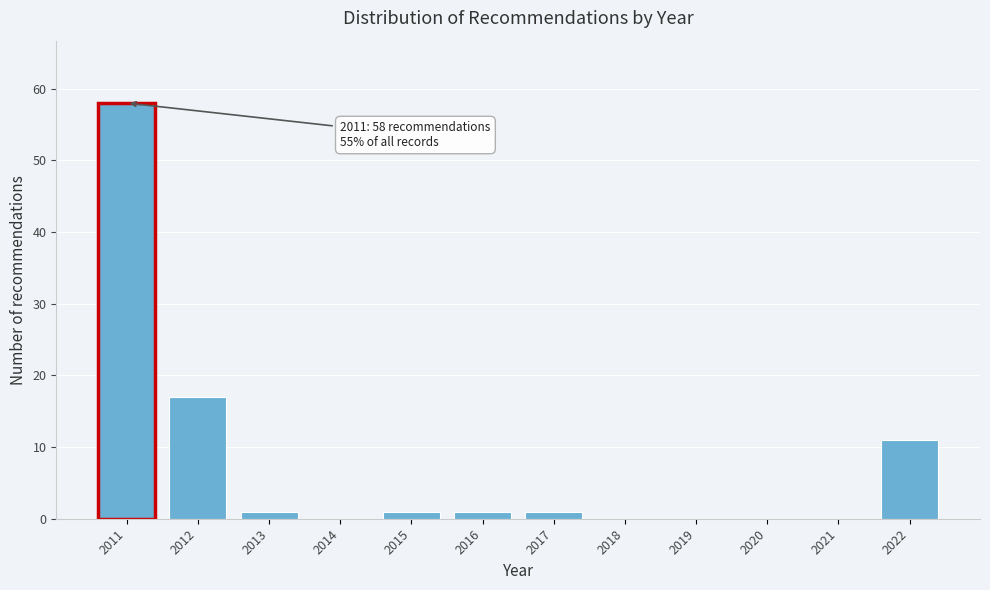

Reading left to right, what are all the values shown in this chart?

2011=58	2012=17	2013=1	2014=0	2015=1	2016=1	2017=1	2018=0	2019=0	2020=0	2021=0	2022=11